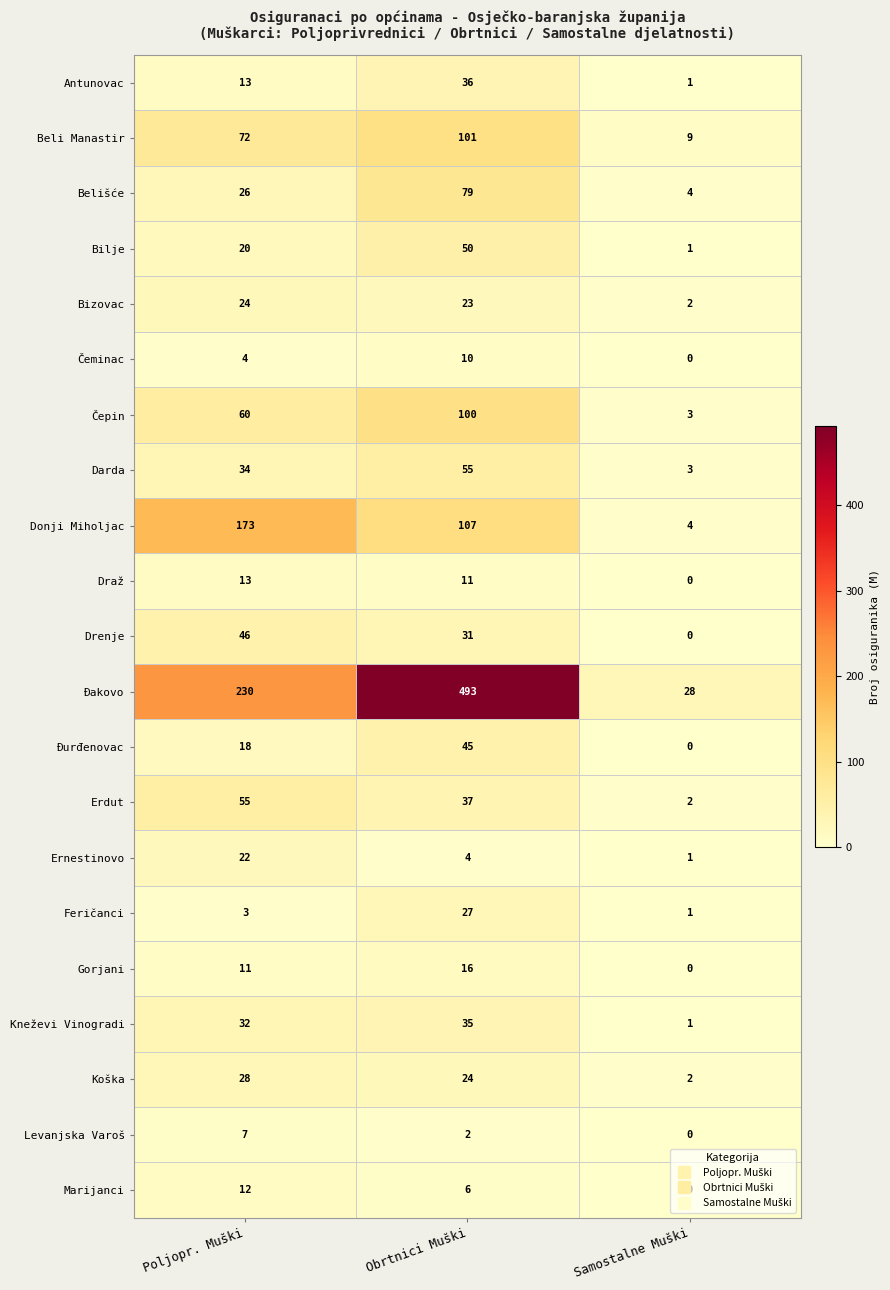

What is the average value of the Đurđenovac series?

21